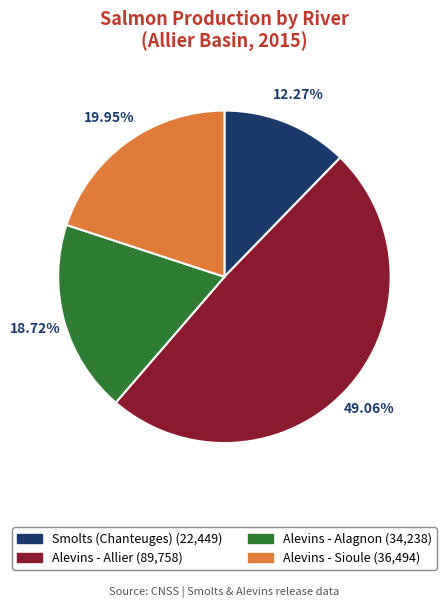

To the nearest percent, what percentage of the pie is Alevins - Sioule?

20%